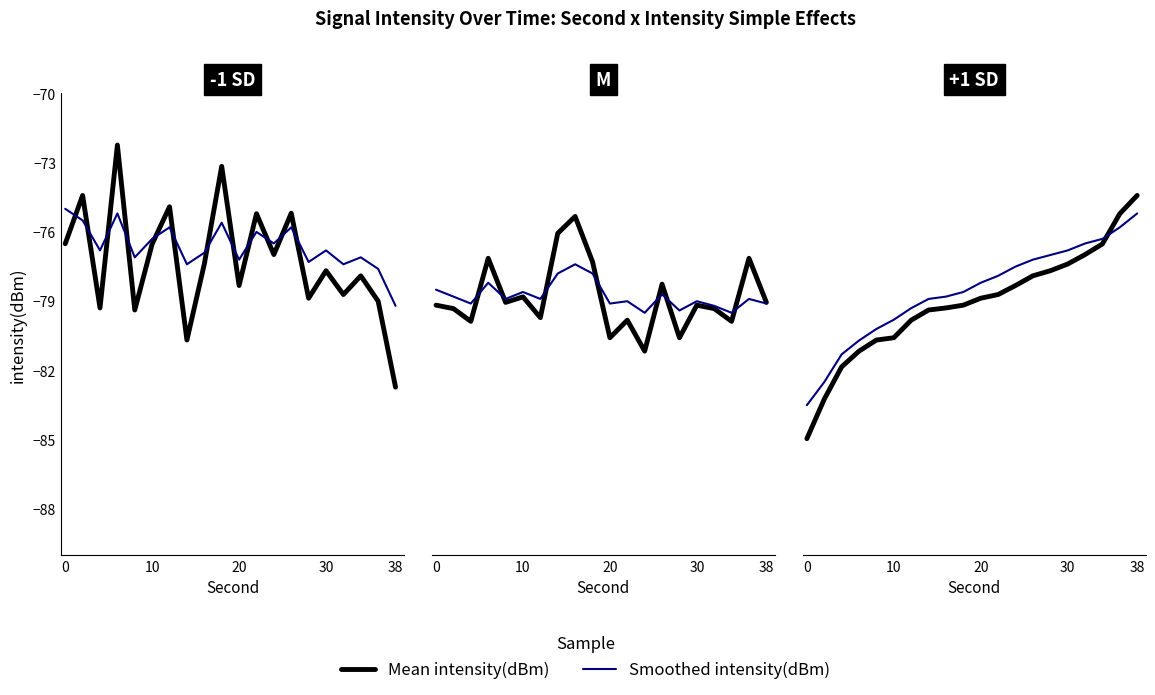

Is this an area chart (filled region under the line)?

No